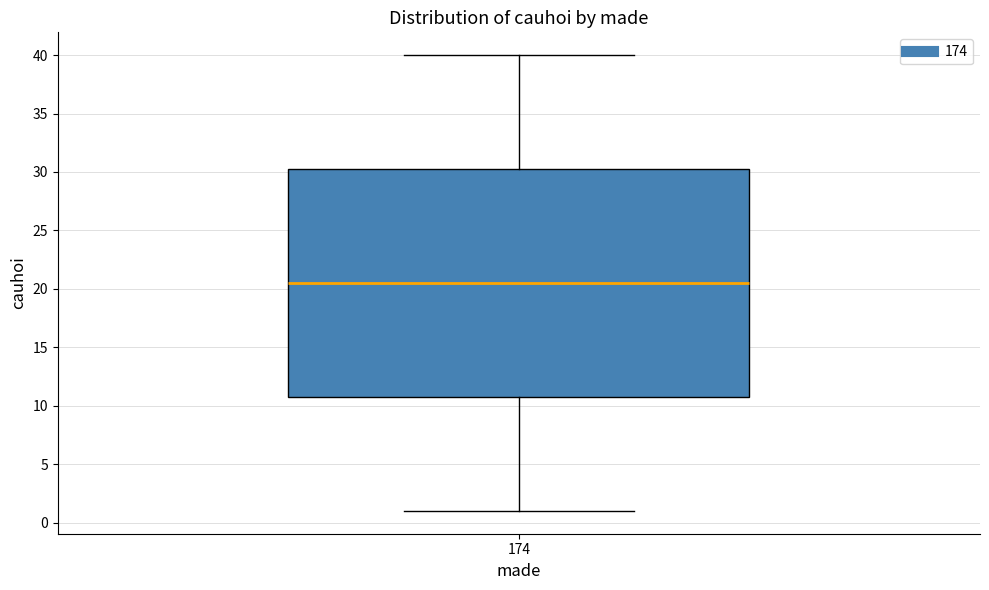

Where does the median line of the box at x = 174 sit on the y-axis? The values are not printed on the chart, so give them approximately, as read against the axis.

20.5